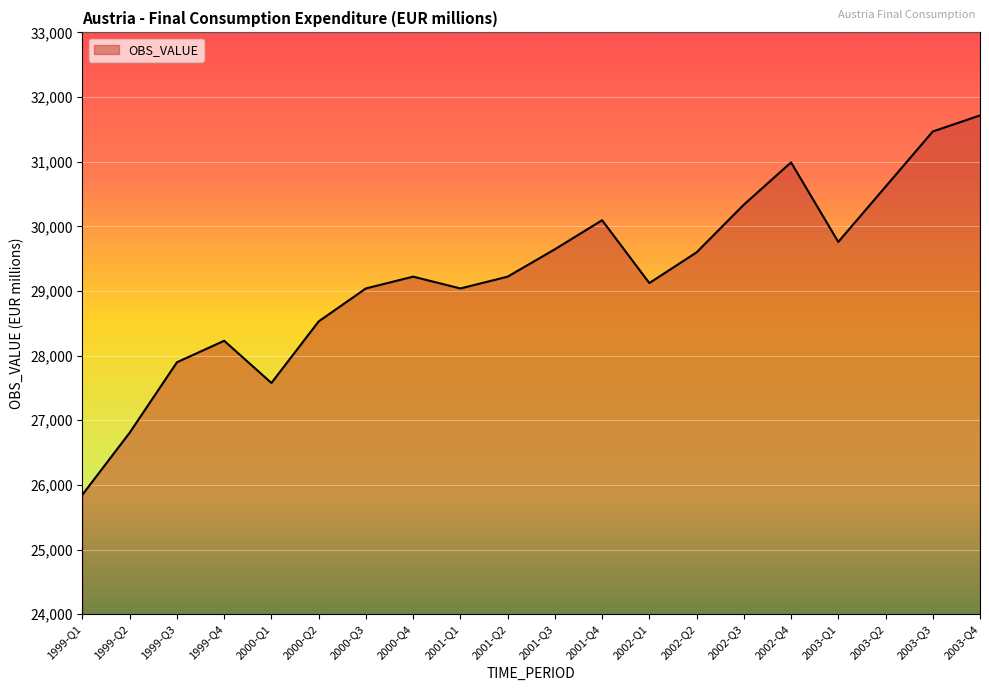

Where is the first local minimum?

2000-Q1